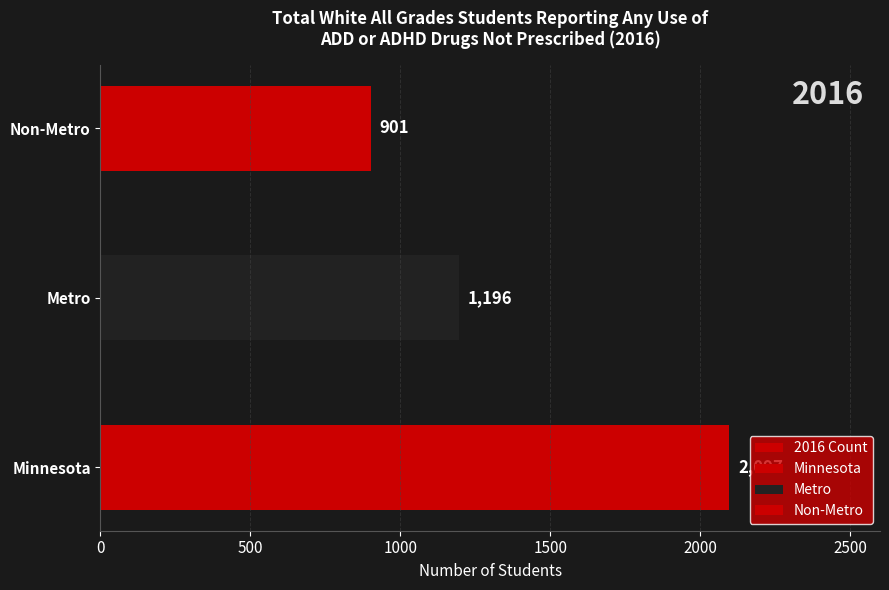

What is the value of the 3rd bar from the left?

901